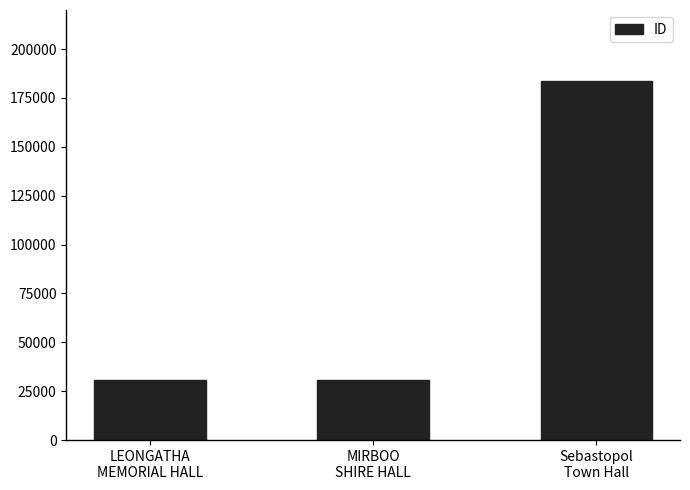

What is the difference between the maximum and minimum values?

153019